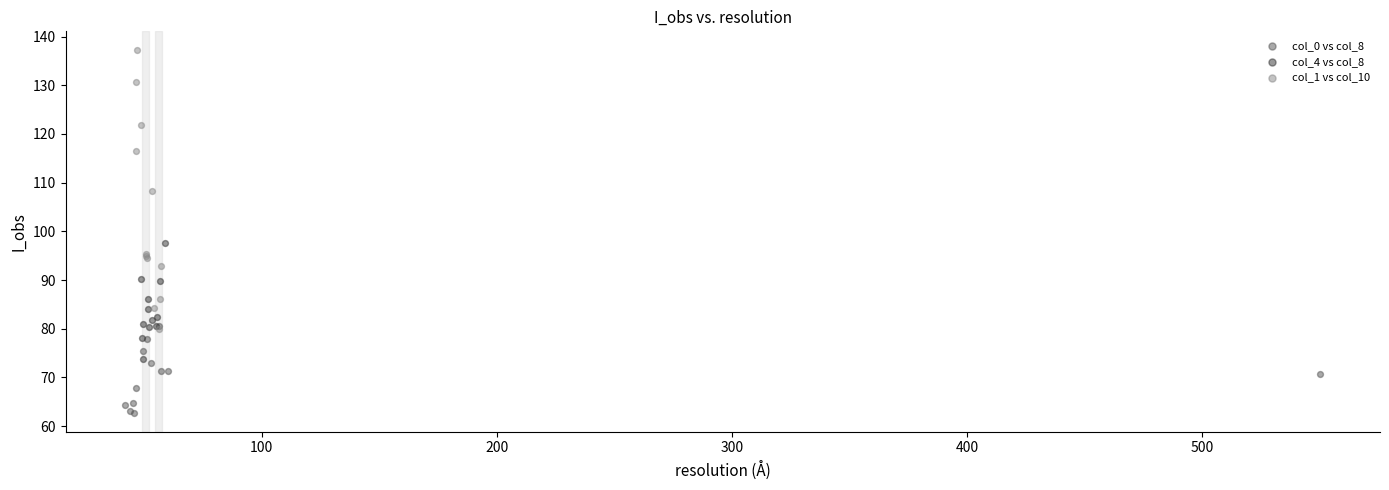

Which series contains the highest Y value?

col_1 vs col_10